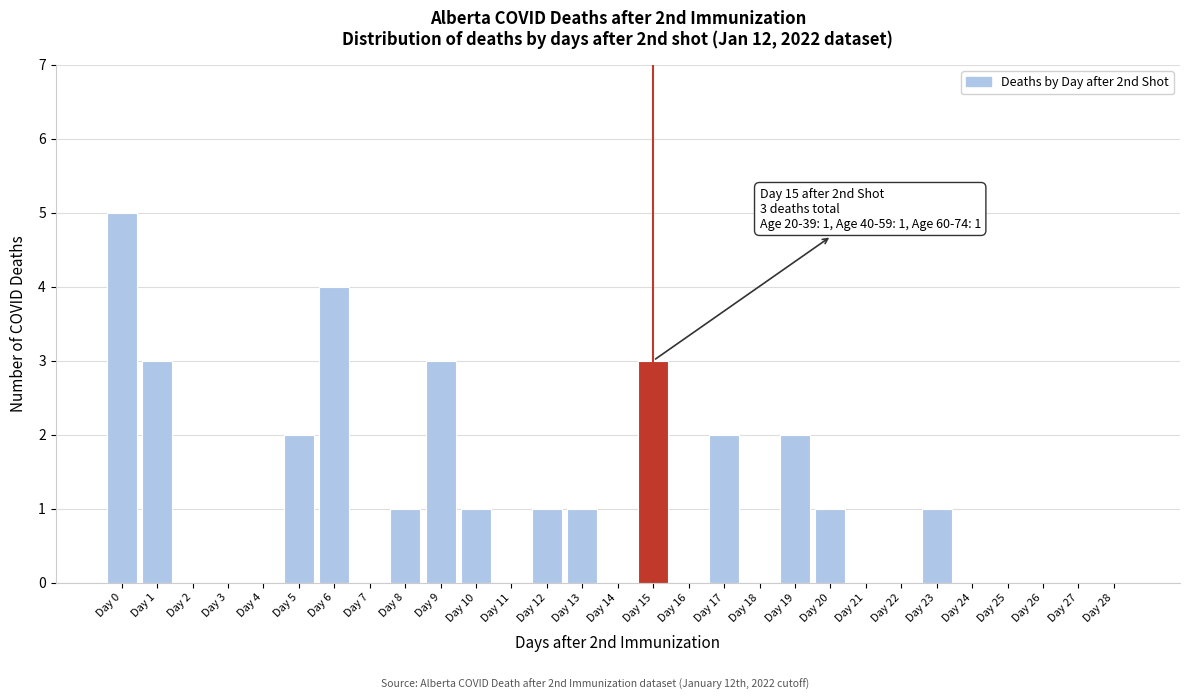

Reading left to right, transcribe all the data shown in this chart.

Day 0=5	Day 1=3	Day 2=0	Day 3=0	Day 4=0	Day 5=2	Day 6=4	Day 7=0	Day 8=1	Day 9=3	Day 10=1	Day 11=0	Day 12=1	Day 13=1	Day 14=0	Day 15=3	Day 16=0	Day 17=2	Day 18=0	Day 19=2	Day 20=1	Day 21=0	Day 22=0	Day 23=1	Day 24=0	Day 25=0	Day 26=0	Day 27=0	Day 28=0